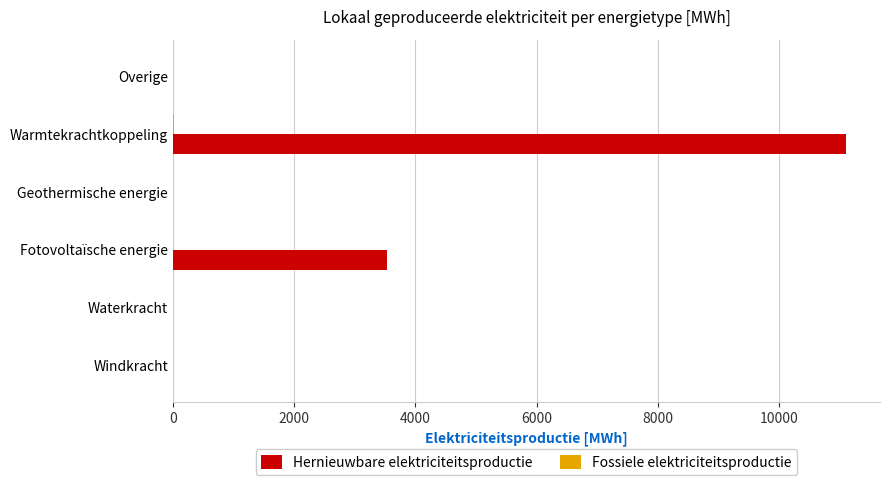

Between Windkracht and Warmtekrachtkoppeling, which series saw the biggest shift?

Hernieuwbare elektriciteitsproductie